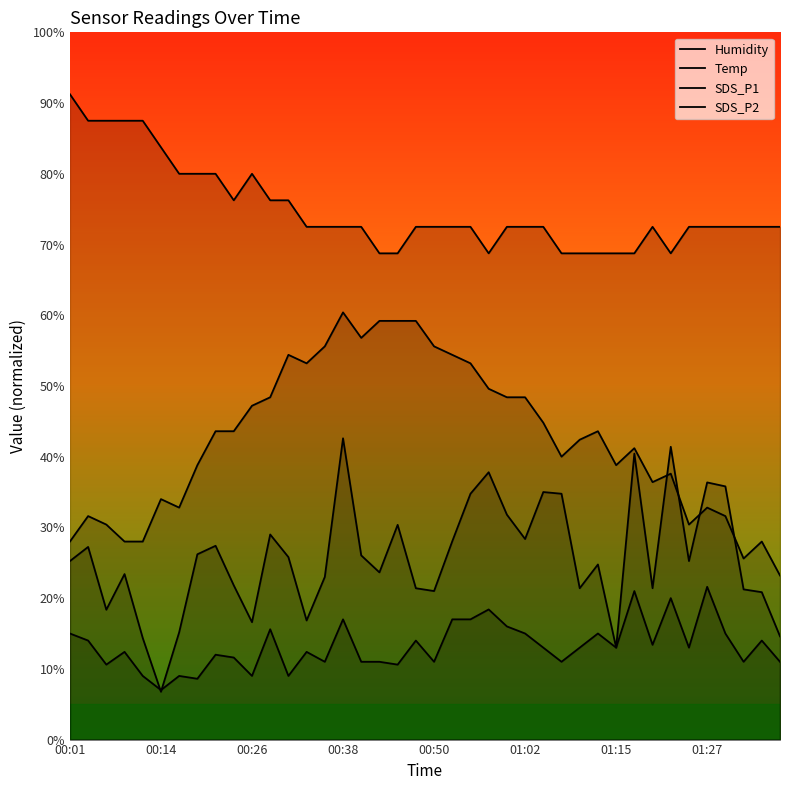

At which label does SDS_P1 first exceed 25?

00:01